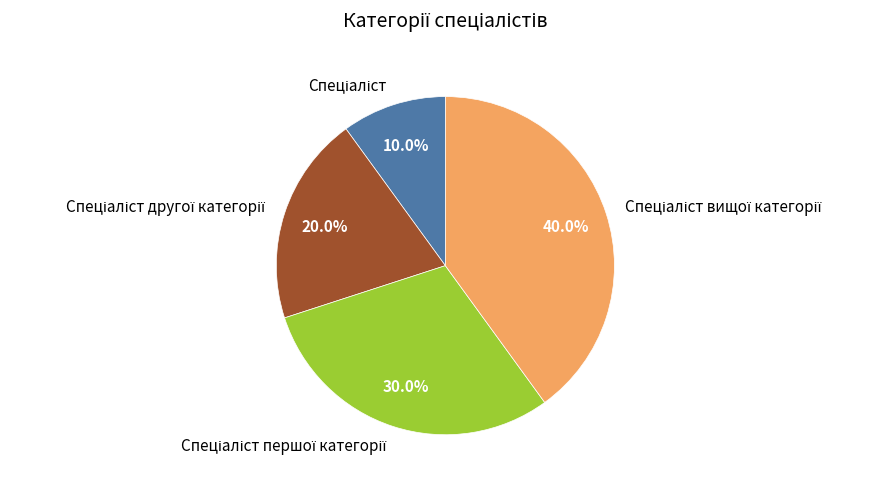

Does any single category account for the majority?

No